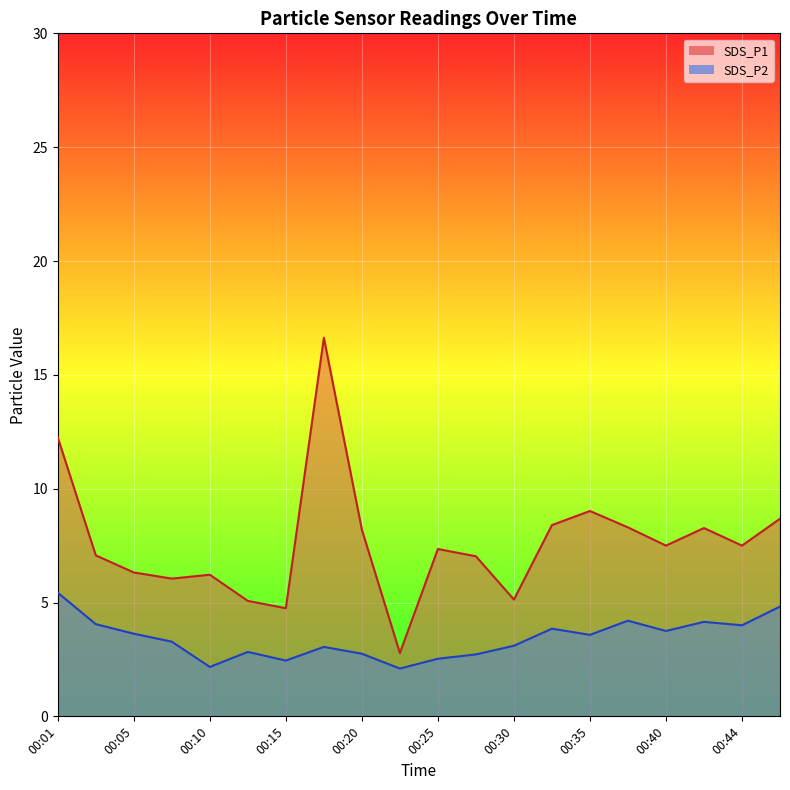

Count the number of categories in the chart.

20